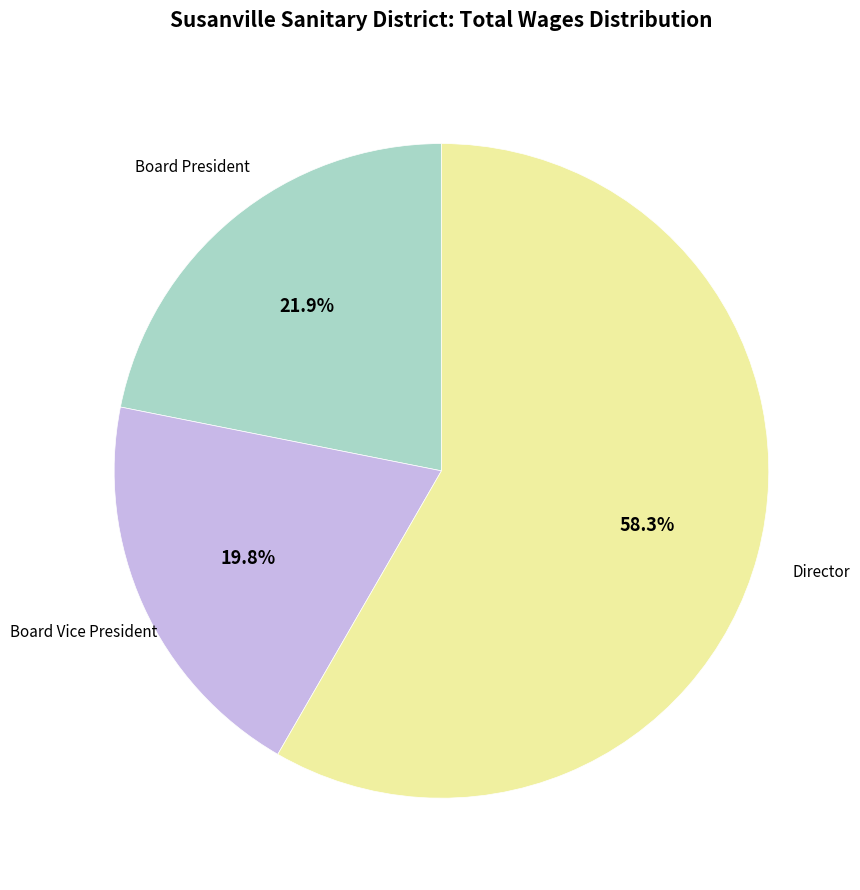

Which category has the biggest portion of the pie?

Director